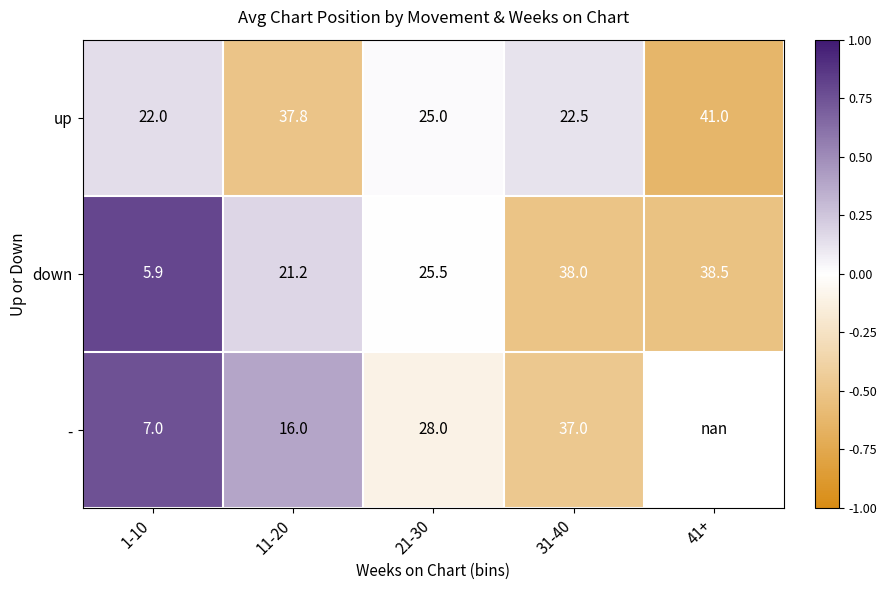

Is the value of up at 31-40 greater than the value of down at 11-20?

Yes